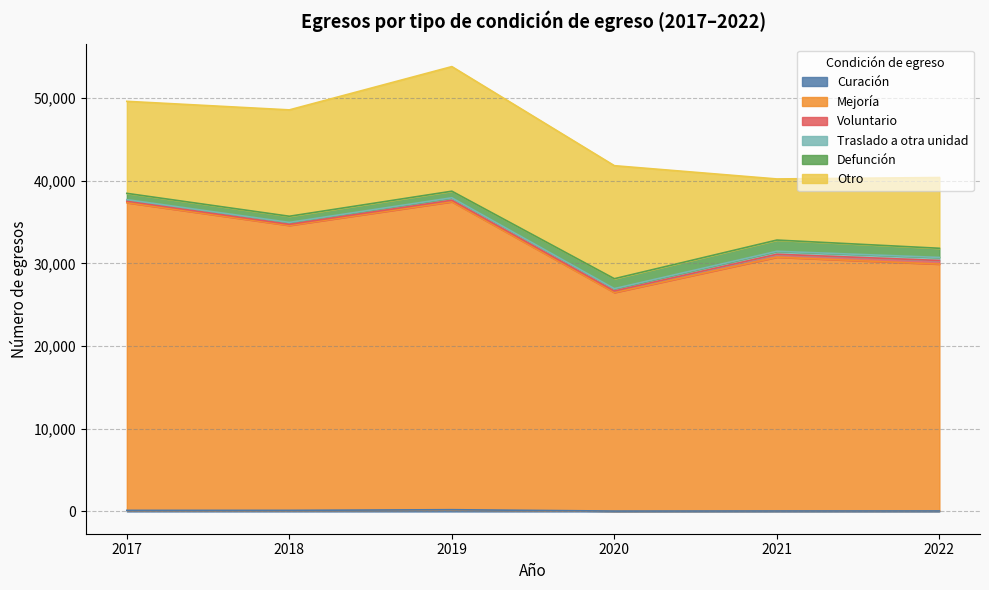

What is the difference between the highest and lowest values at 2018?

34307